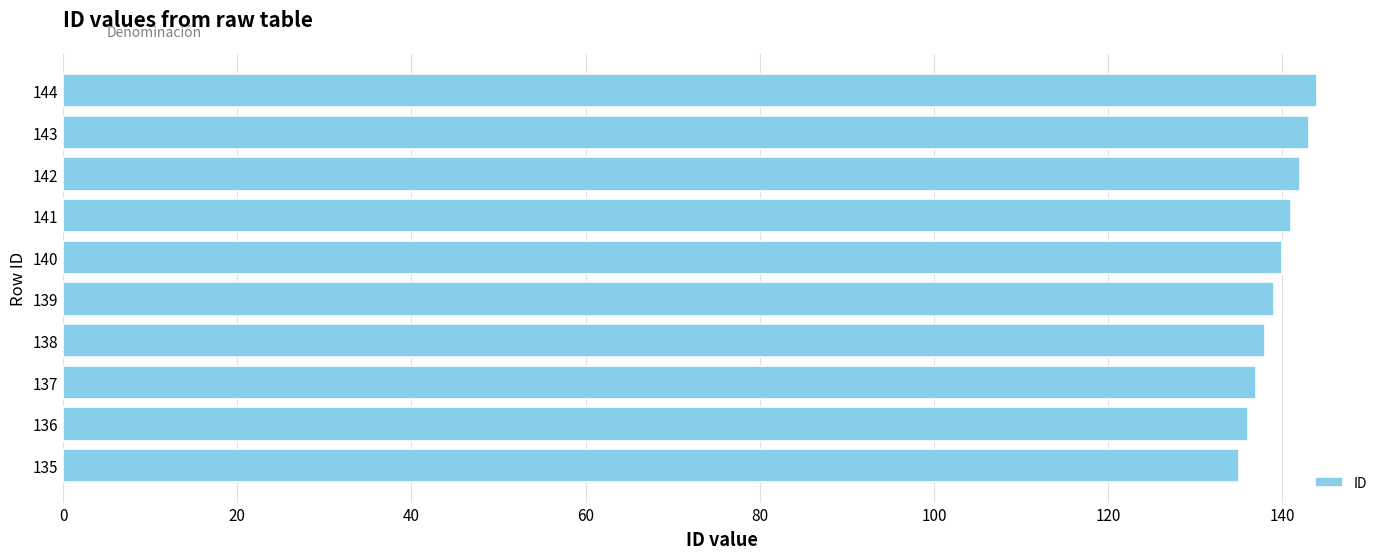

Approximately how many times larger is the value at 141 compared to 140?

1.0